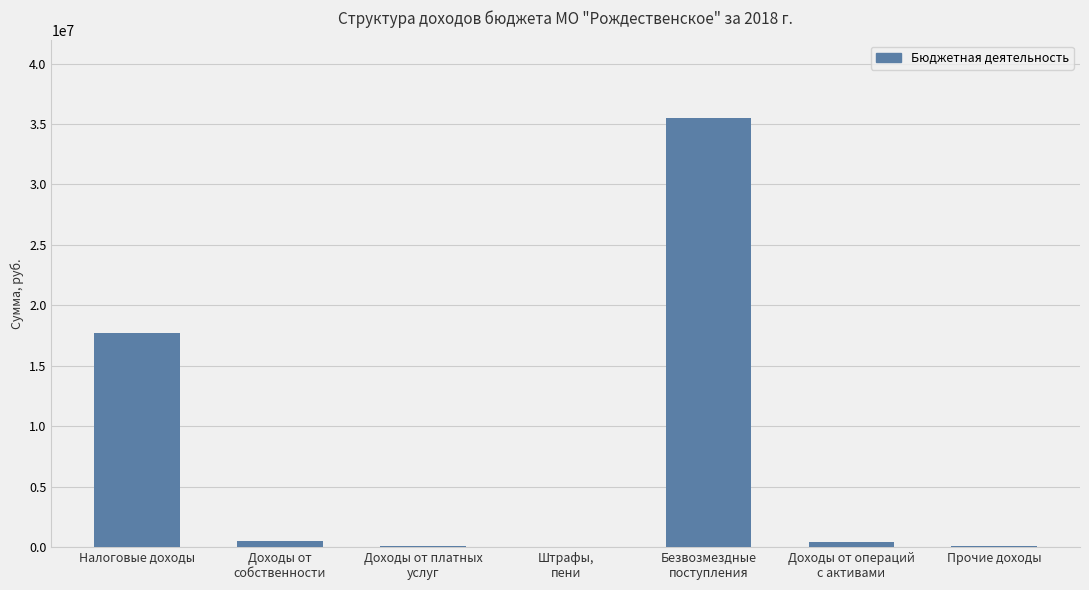

The value at Безвозмездные
поступления is 35522735.6. True or false?

True